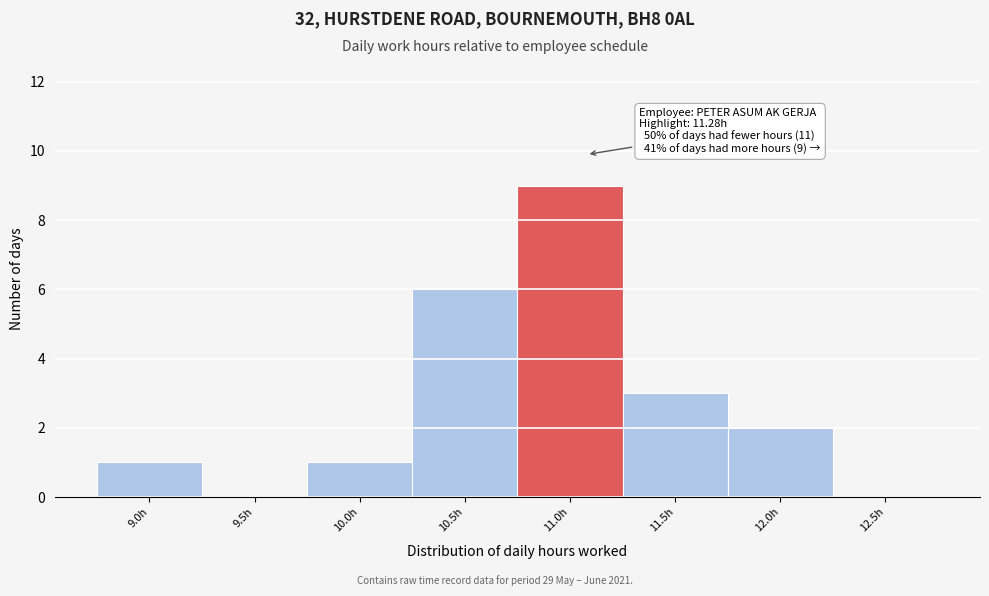

Reading right to left, transcribe all the data shown in this chart.

12.5h=0	12.0h=2	11.5h=3	11.0h=9	10.5h=6	10.0h=1	9.5h=0	9.0h=1